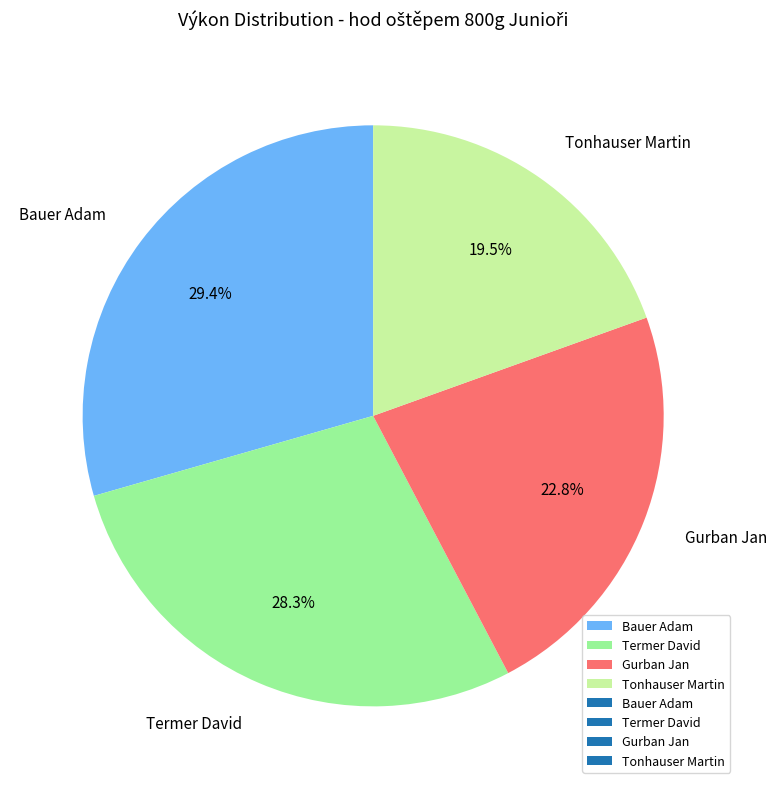

To the nearest percent, what portion does Termer David represent?

28%